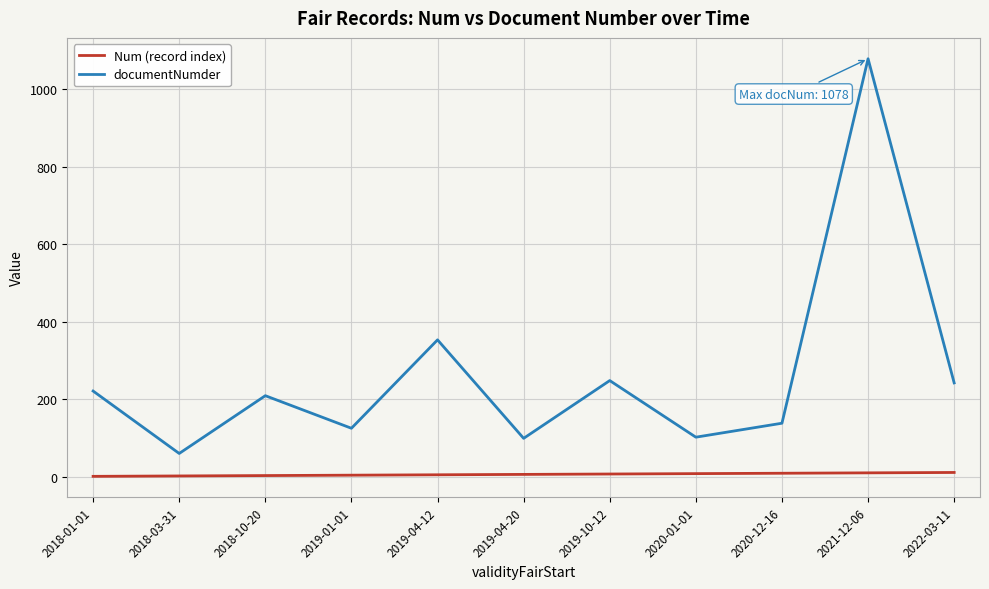

Which label corresponds to the largest value in the chart?

2021-12-06